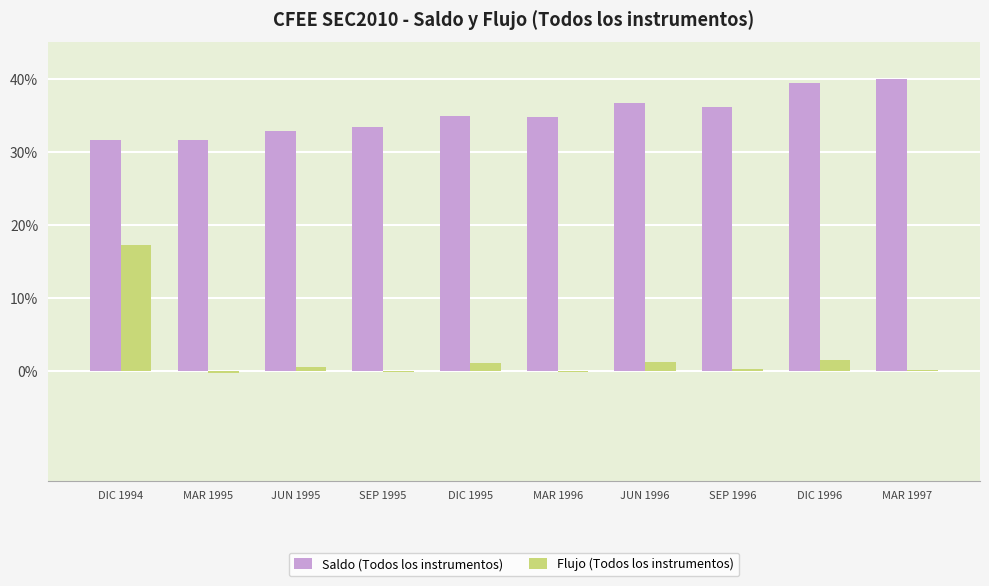

What is the sum of the Saldo (Todos los instrumentos) values at DIC 1996 and DIC 1994?

71.0